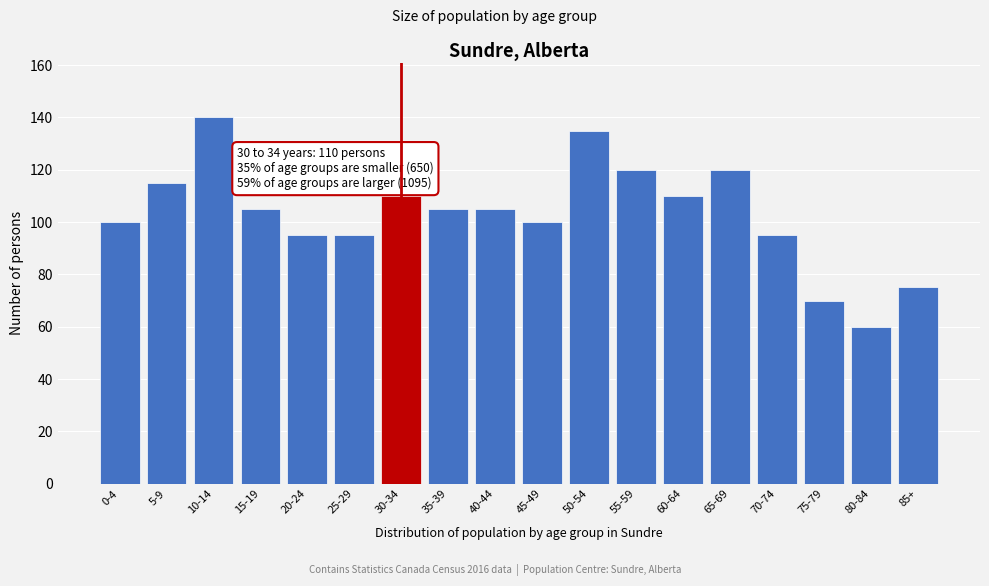

Reading left to right, what are all the values shown in this chart?

0-4=100	5-9=115	10-14=140	15-19=105	20-24=95	25-29=95	30-34=110	35-39=105	40-44=105	45-49=100	50-54=135	55-59=120	60-64=110	65-69=120	70-74=95	75-79=70	80-84=60	85+=75